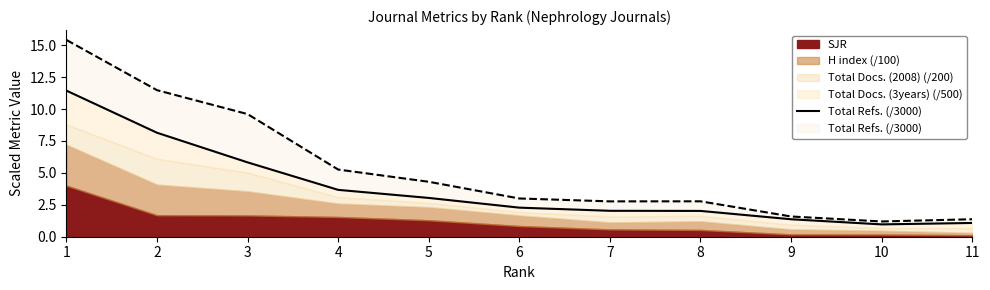

Which has a higher value, 6 or 10?

6